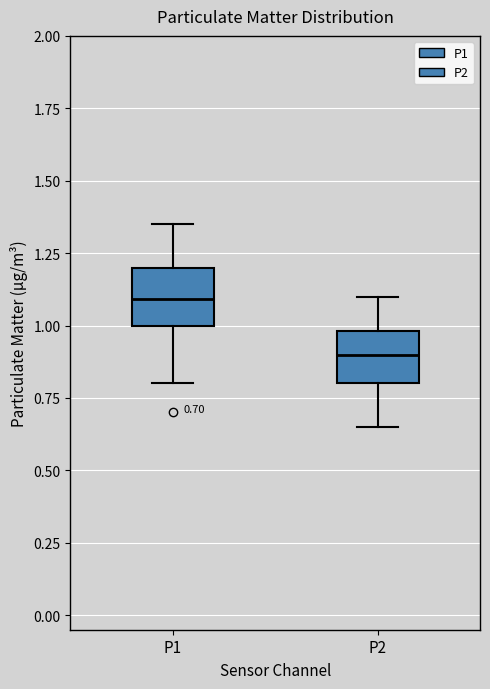

Which box's median line is the highest?

P1